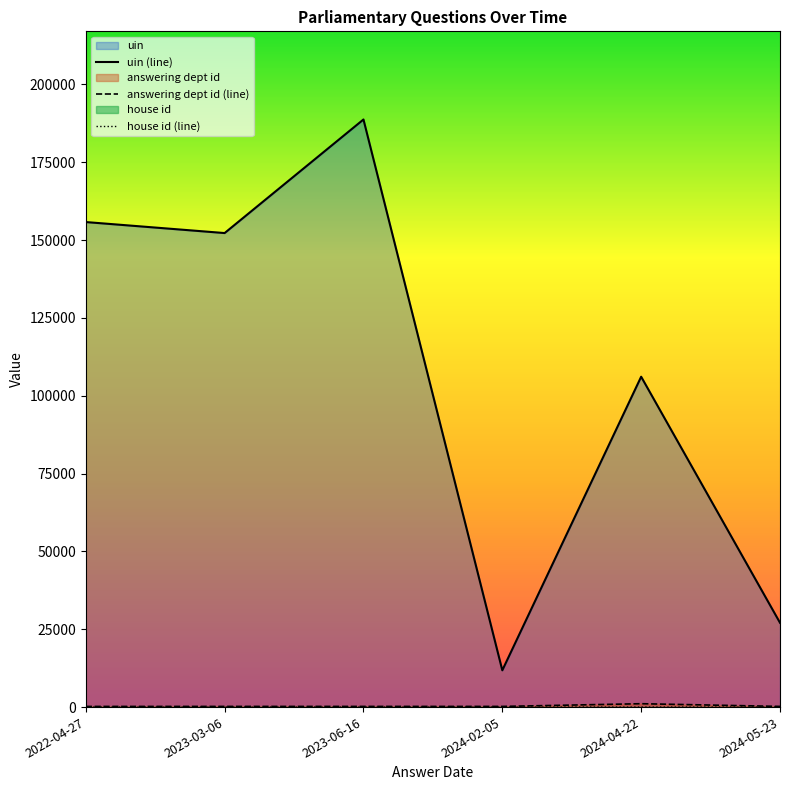

Reading left to right, list all the values displayed in this chart.

uin (line): 2022-04-27=155791	2023-03-06=152255	2023-06-16=188736	2024-02-05=11815	2024-04-22=106111	2024-05-23=27080
answering dept id (line): 2022-04-27=211	2023-03-06=217	2023-06-16=217	2024-02-05=217	2024-04-22=1085	2024-05-23=217
house id (line): 2022-04-27=1	2023-03-06=1	2023-06-16=1	2024-02-05=1	2024-04-22=5	2024-05-23=1